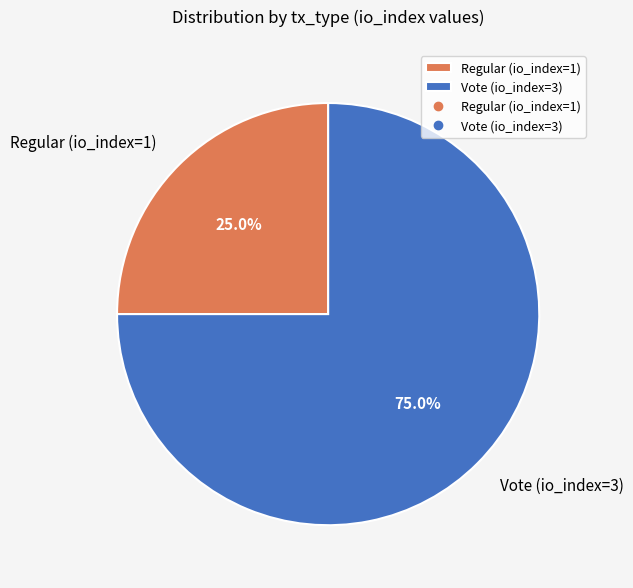

To the nearest percent, what is the difference between the Vote (io_index=3) and Regular (io_index=1) slice percentages?

50%